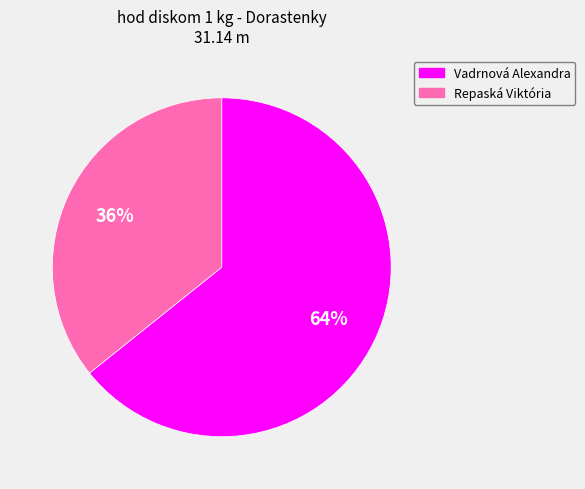

Rank the categories by value from highest to lowest.

Vadrnová Alexandra, Repaská Viktória